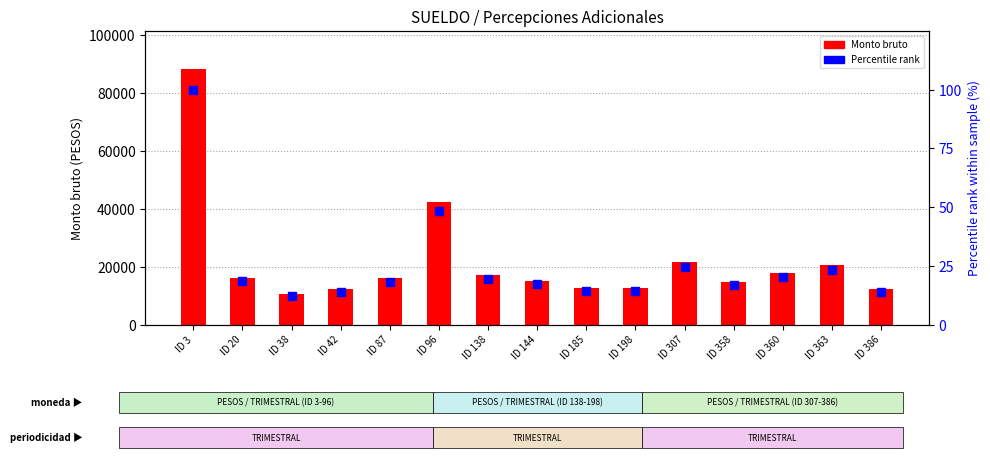

At which category is the sum across all series the highest?

ID 3